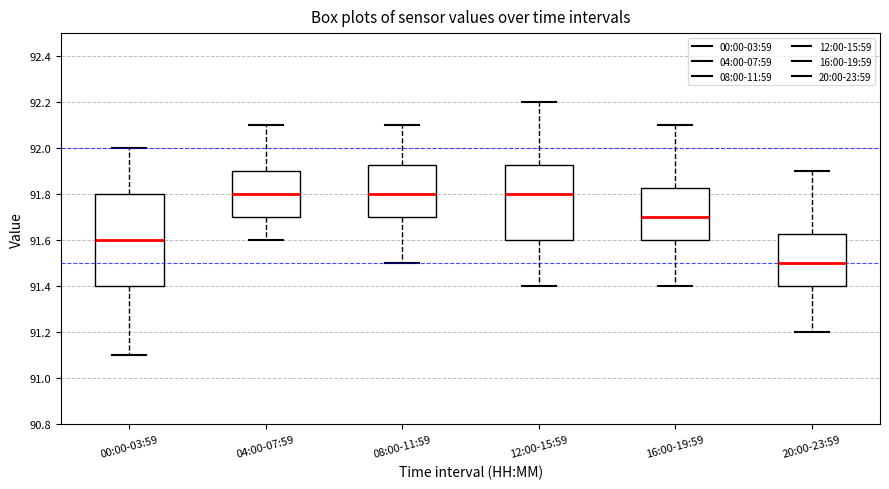

Where does the lower whisker of the box for 16:00-19:59 end on the y-axis? The values are not printed on the chart, so give them approximately, as read against the axis.

91.40